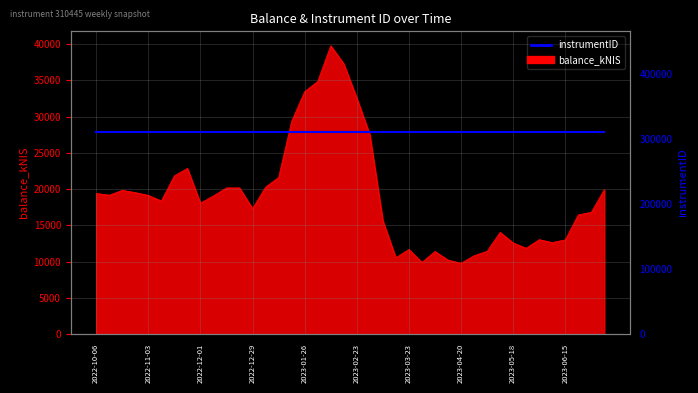

How many data points does each series have?

40